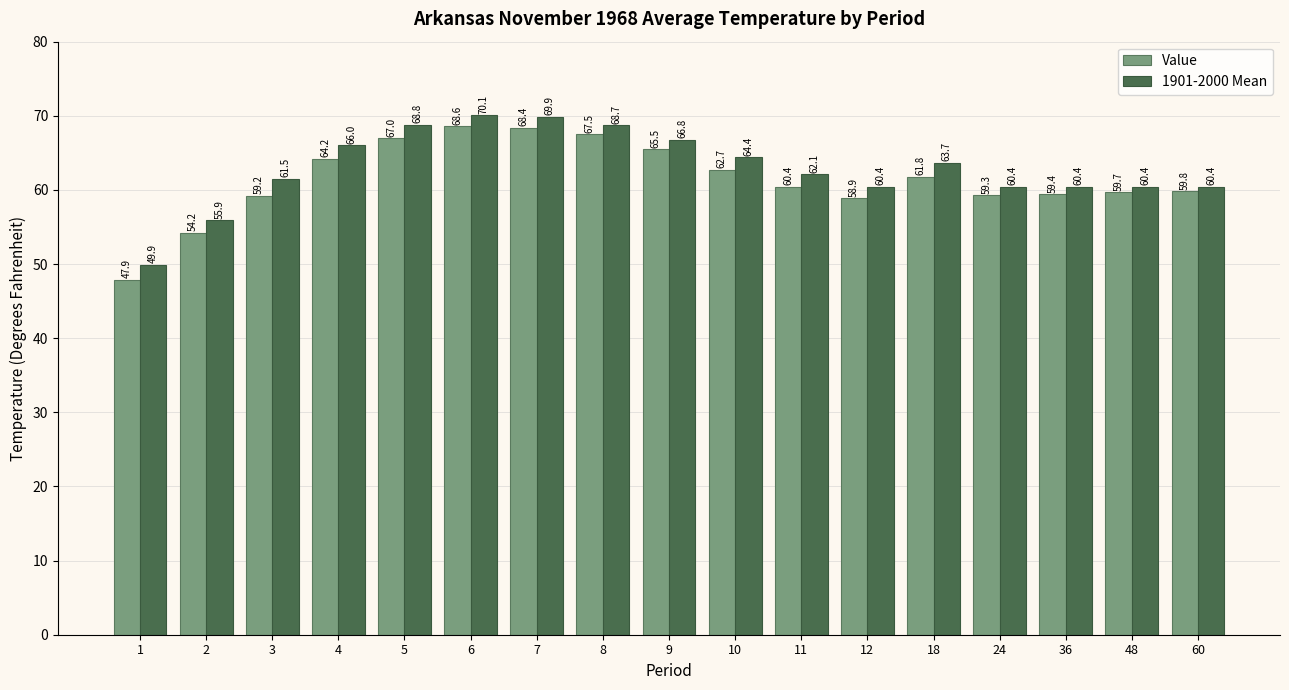

Reading right to left, list all the values displayed in this chart.

Value: 59.8	59.7	59.4	59.3	61.8	58.9	60.4	62.7	65.5	67.5	68.4	68.6	67.0	64.2	59.2	54.2	47.9
1901-2000 Mean: 60.4	60.4	60.4	60.4	63.7	60.4	62.1	64.4	66.8	68.7	69.9	70.1	68.8	66.0	61.5	55.9	49.9